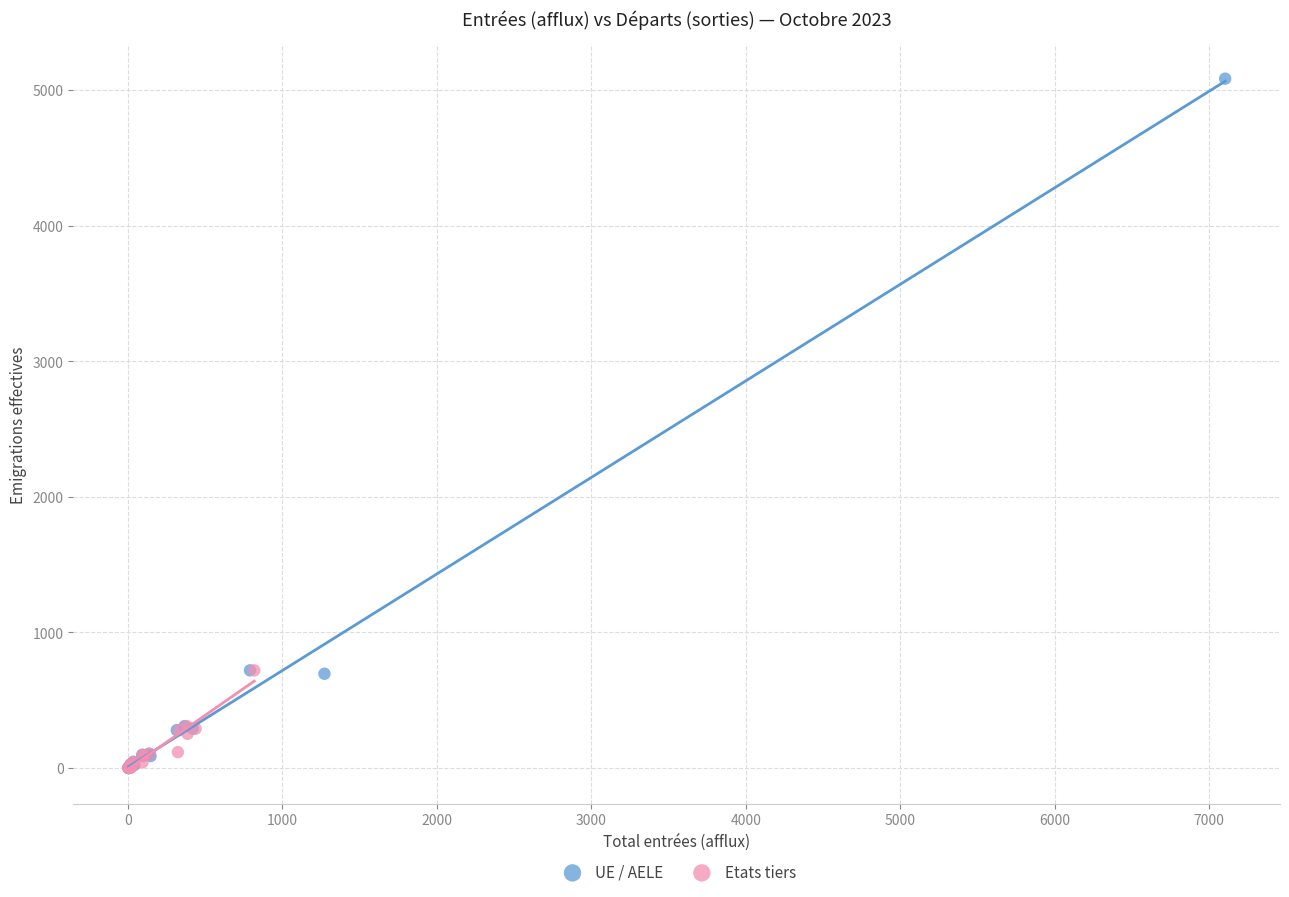

Which series reaches the maximum Y coordinate?

UE / AELE